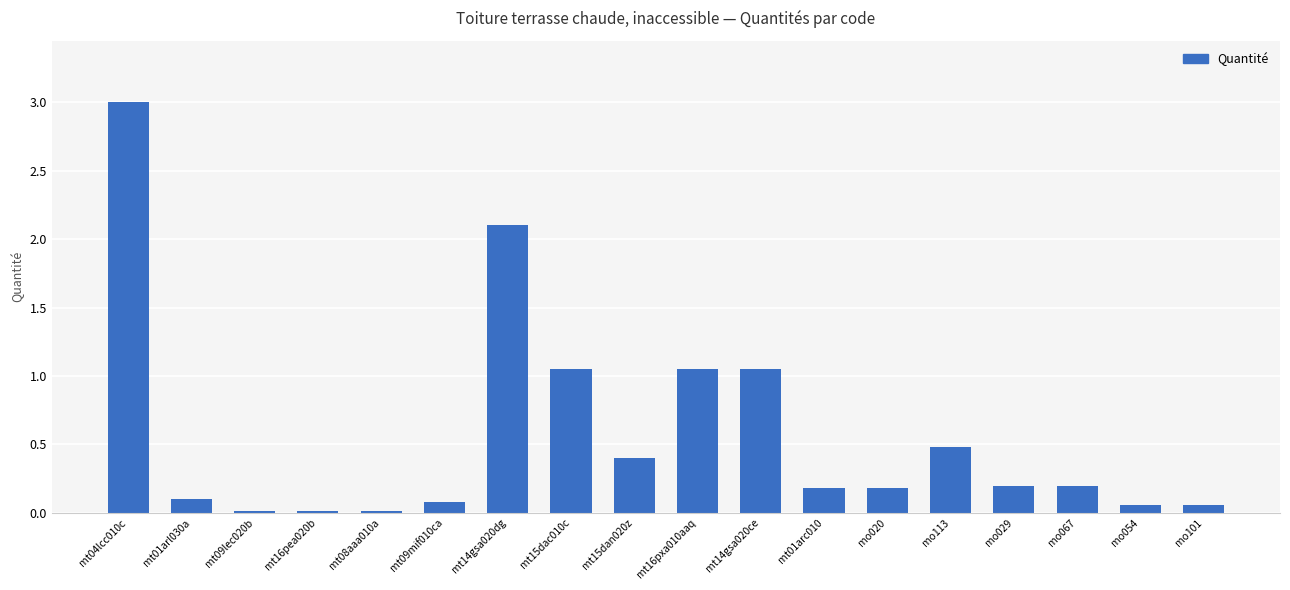

Are the bars horizontal?

No